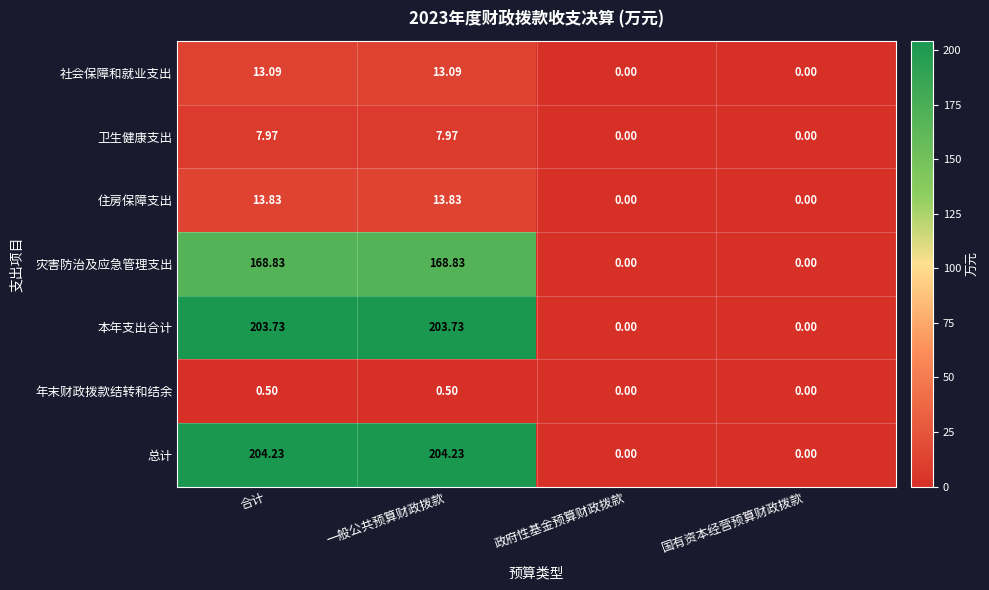

Rank the series by their maximum value, from lowest to highest.

年末财政拨款结转和结余, 卫生健康支出, 社会保障和就业支出, 住房保障支出, 灾害防治及应急管理支出, 本年支出合计, 总计